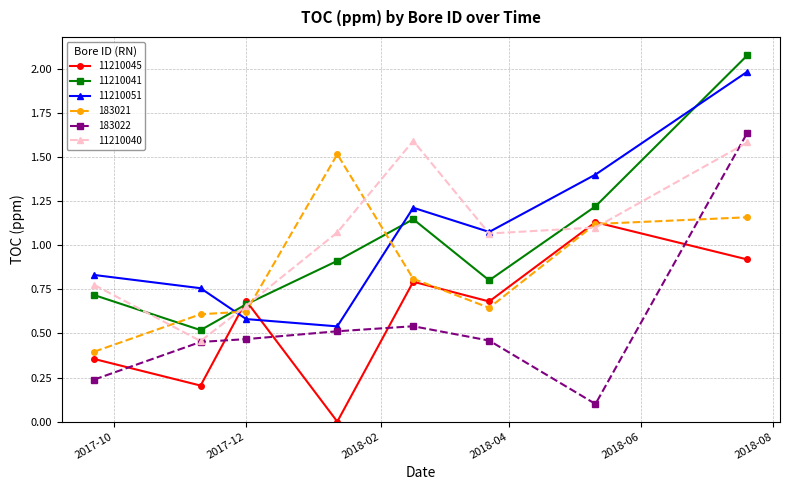

At how many categories does at least one series exceed 1?

5